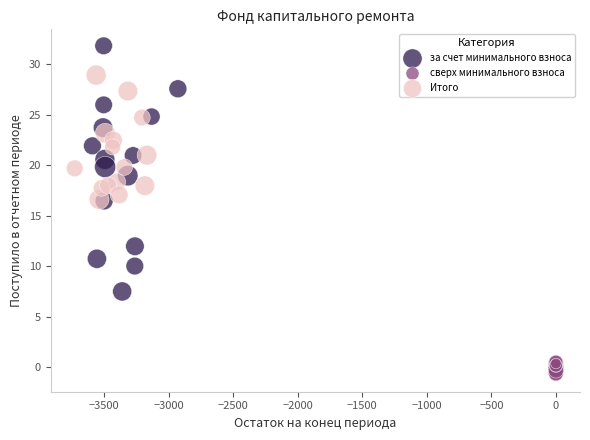

Which series contains the highest Y value?

за счет минимального взноса